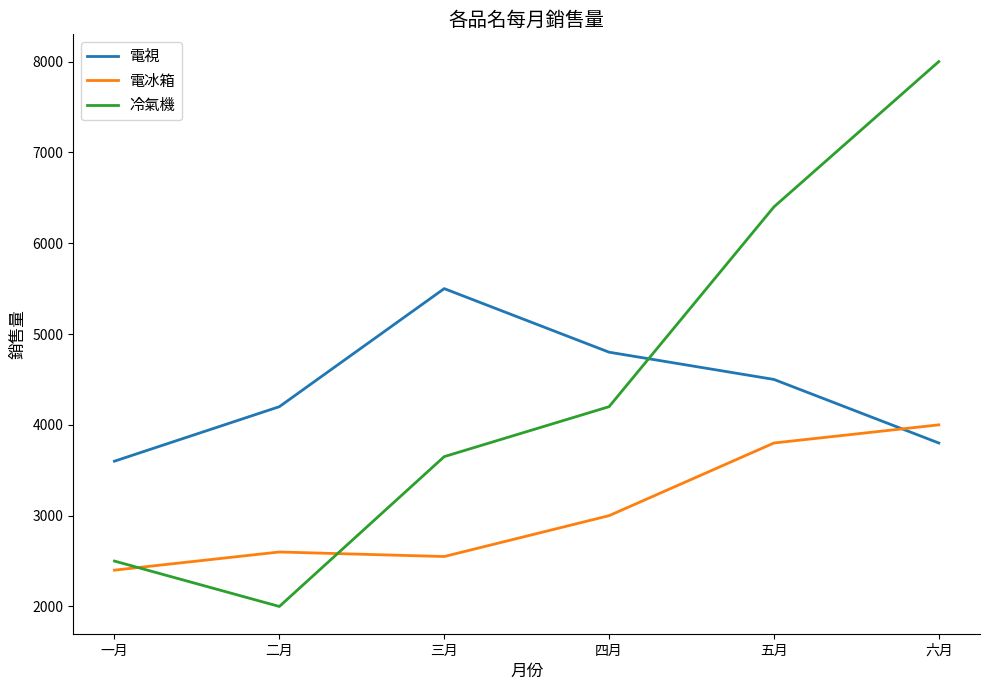

Rank the series by their maximum value, from lowest to highest.

電冰箱, 電視, 冷氣機